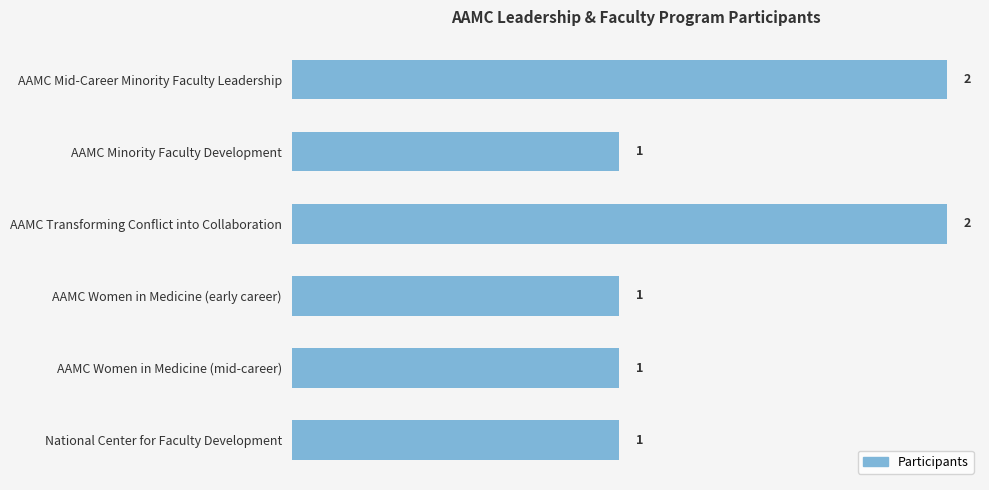

Reading top to bottom, extract all data points from this chart.

AAMC Mid-Career Minority Faculty Leadership=2	AAMC Minority Faculty Development=1	AAMC Transforming Conflict into Collaboration=2	AAMC Women in Medicine (early career)=1	AAMC Women in Medicine (mid-career)=1	National Center for Faculty Development=1